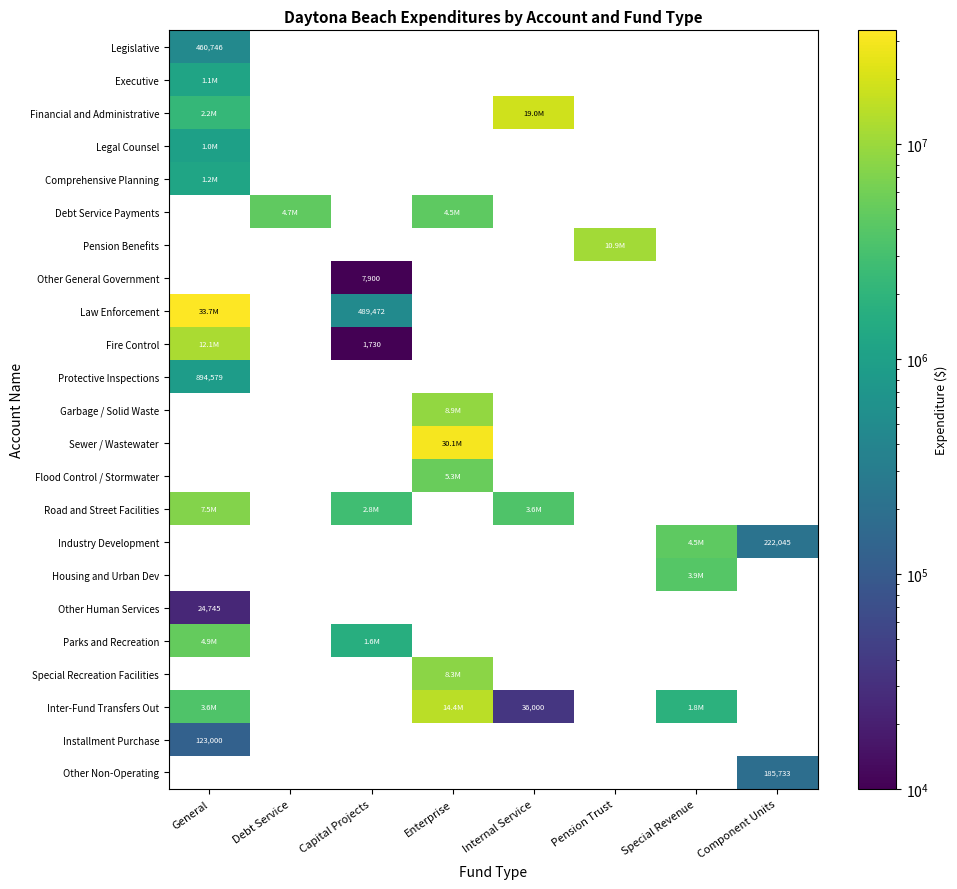

What value does the Road and Street Facilities series have at Capital Projects?

2829773.0